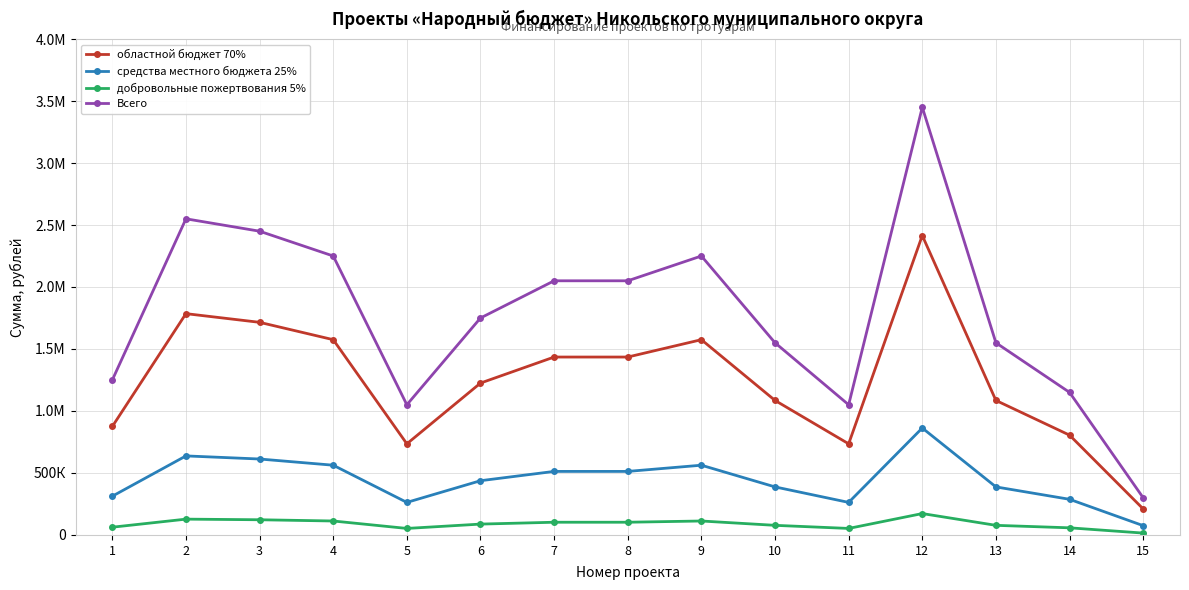

Which series changed the most between 2 and 9?

Всего